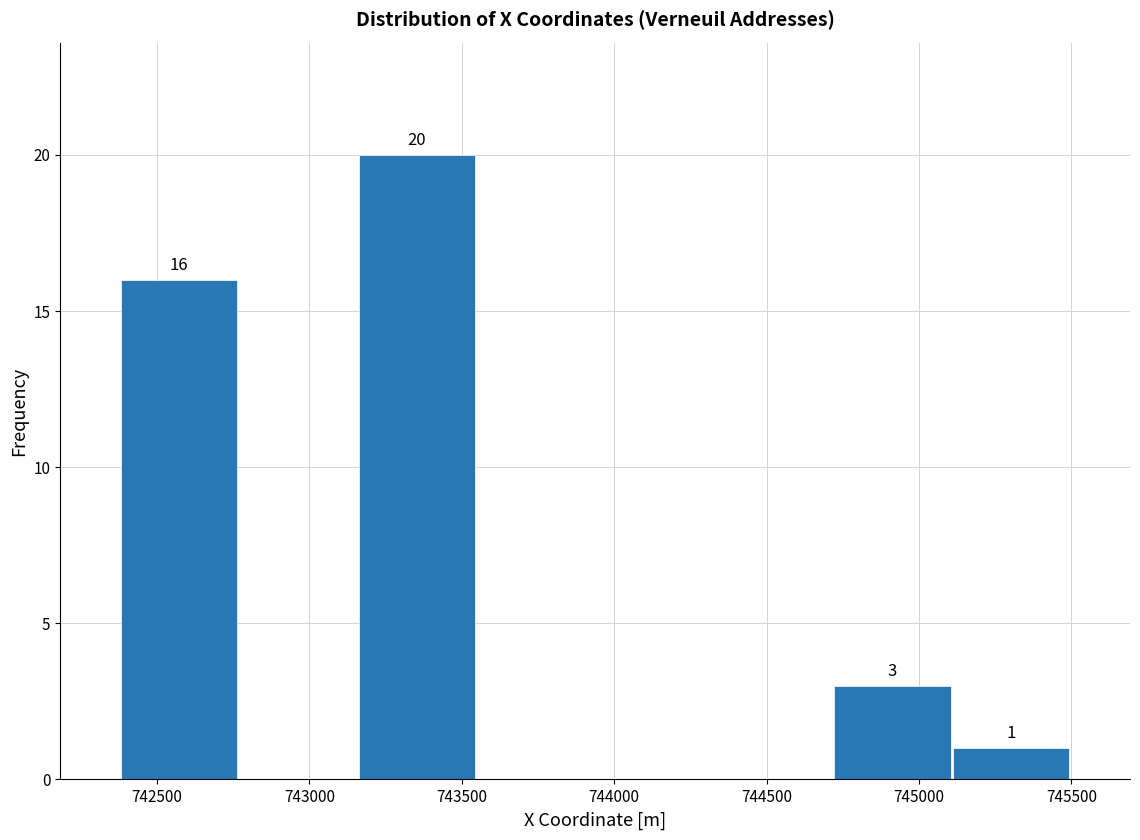

Over which range of the x-axis is the bar tallest?

743150 to 743550